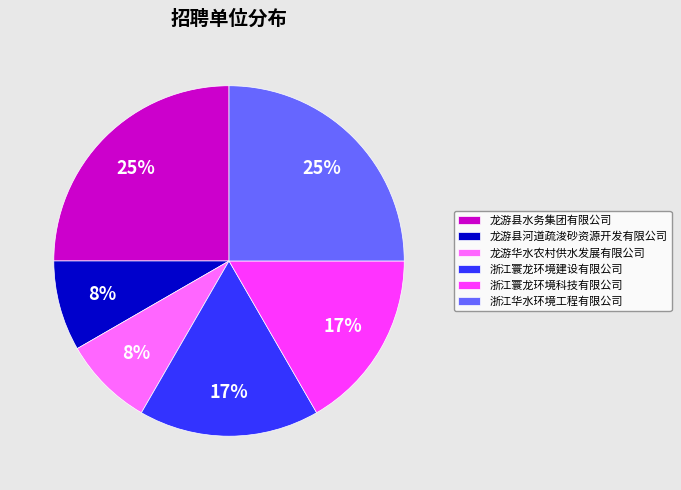

Is there a majority slice in this chart?

No